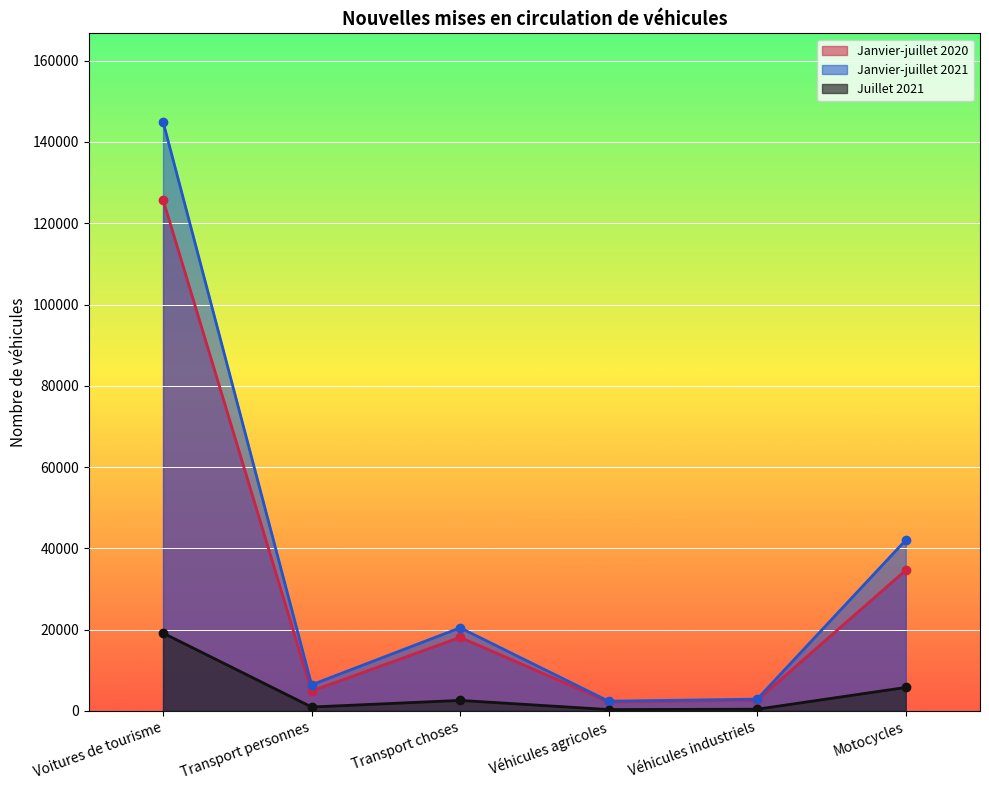

What is the maximum value shown in the chart?

144989